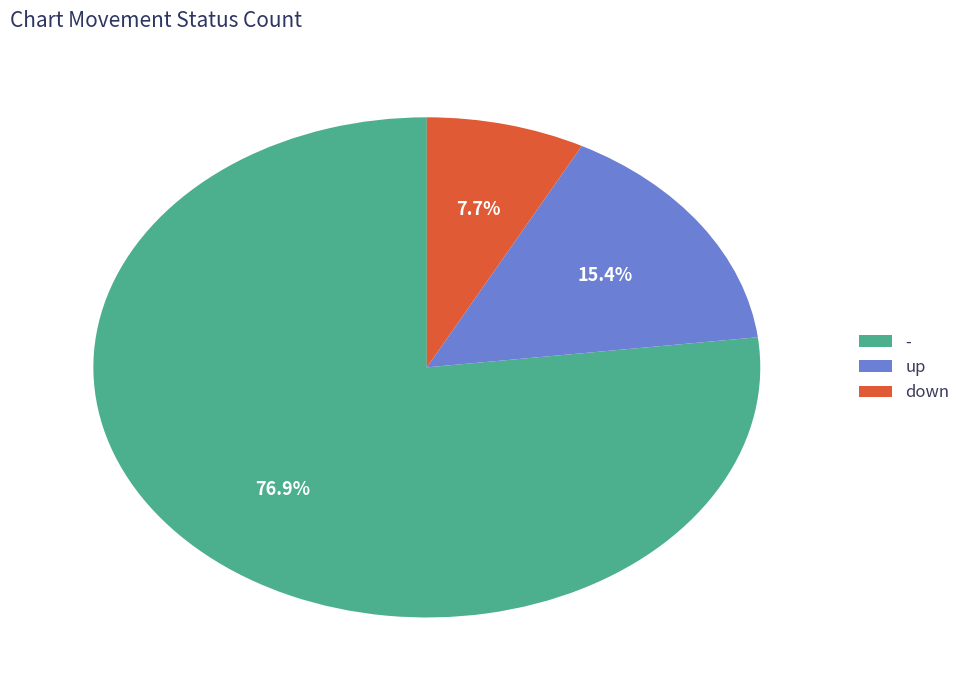

How much of the chart is everything except up?

84.6%